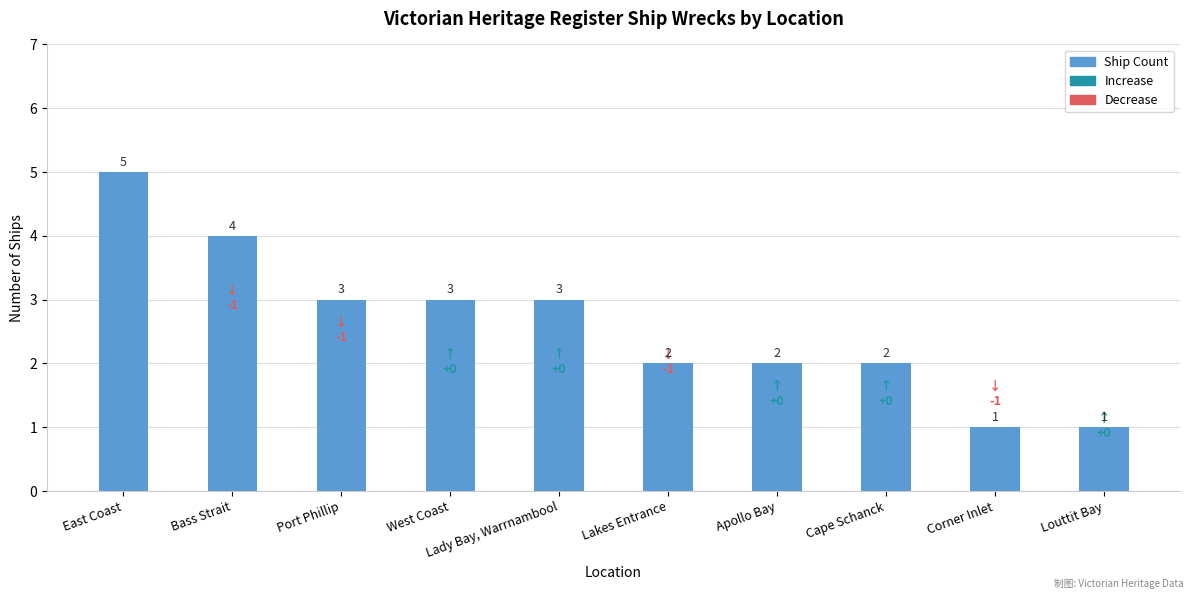

How many categories are shown in the chart?

10